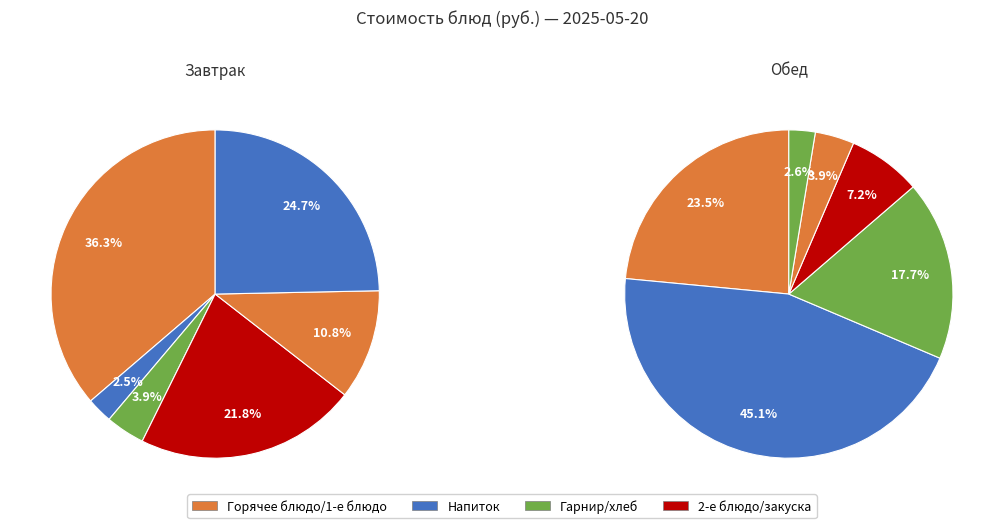

How many slices are in this pie chart?

6